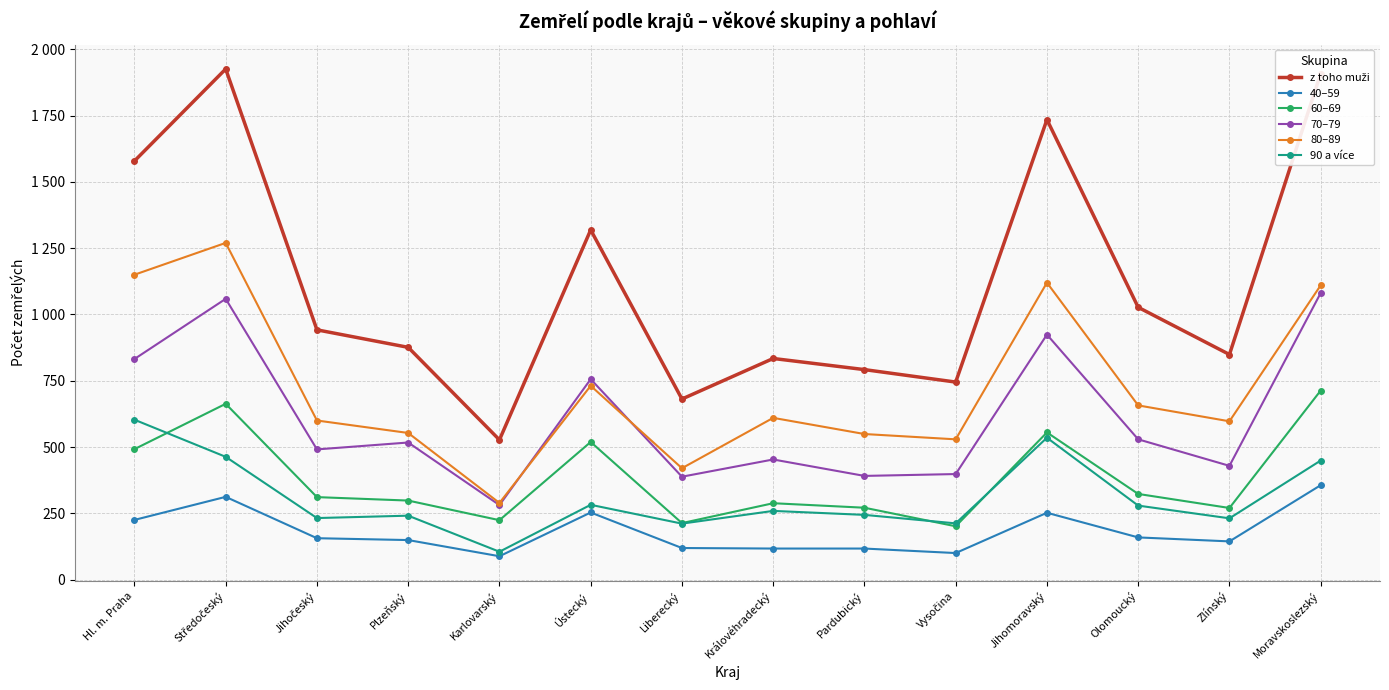

What is the total value across all series at Jihočeský?

2732